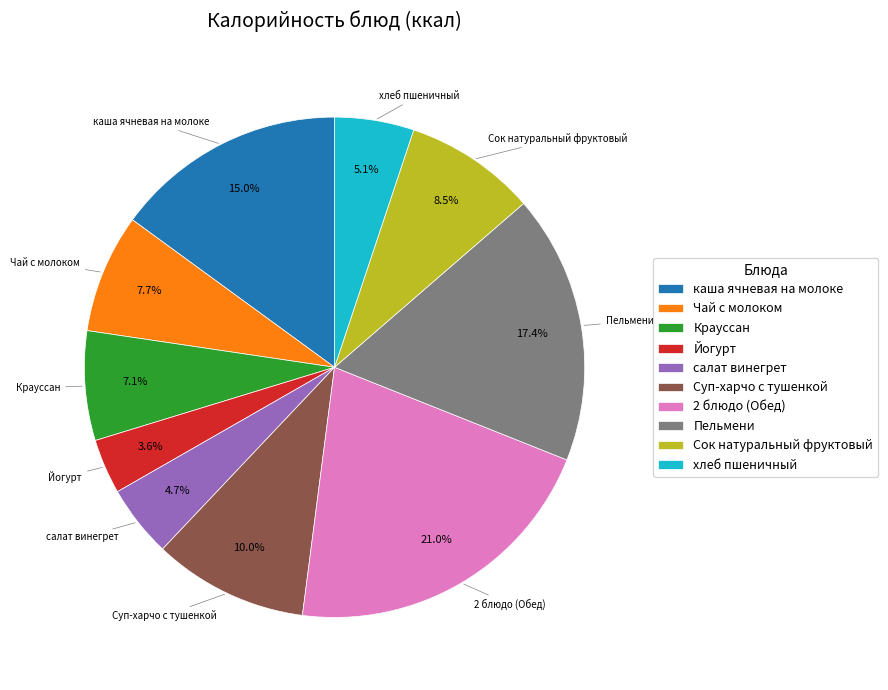

What is the ratio of the value at 2 блюдо (Обед) to the value at салат винегрет?

4.5